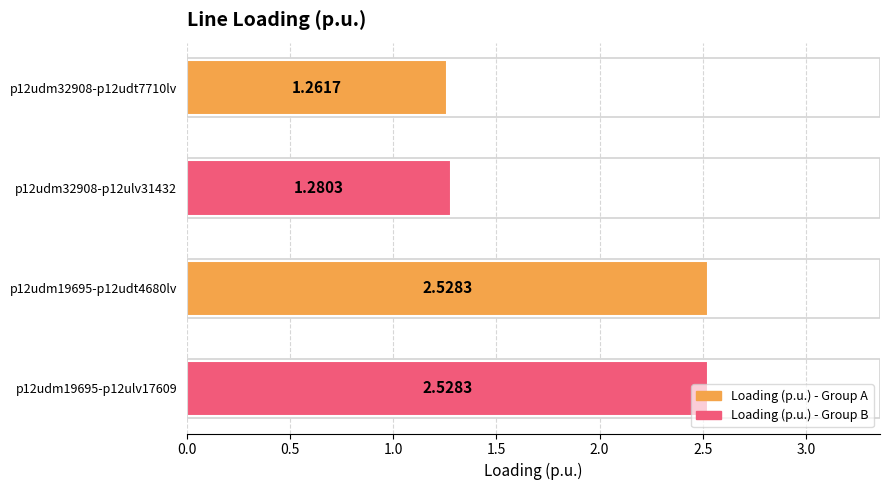

What is the sum of all values?

7.6